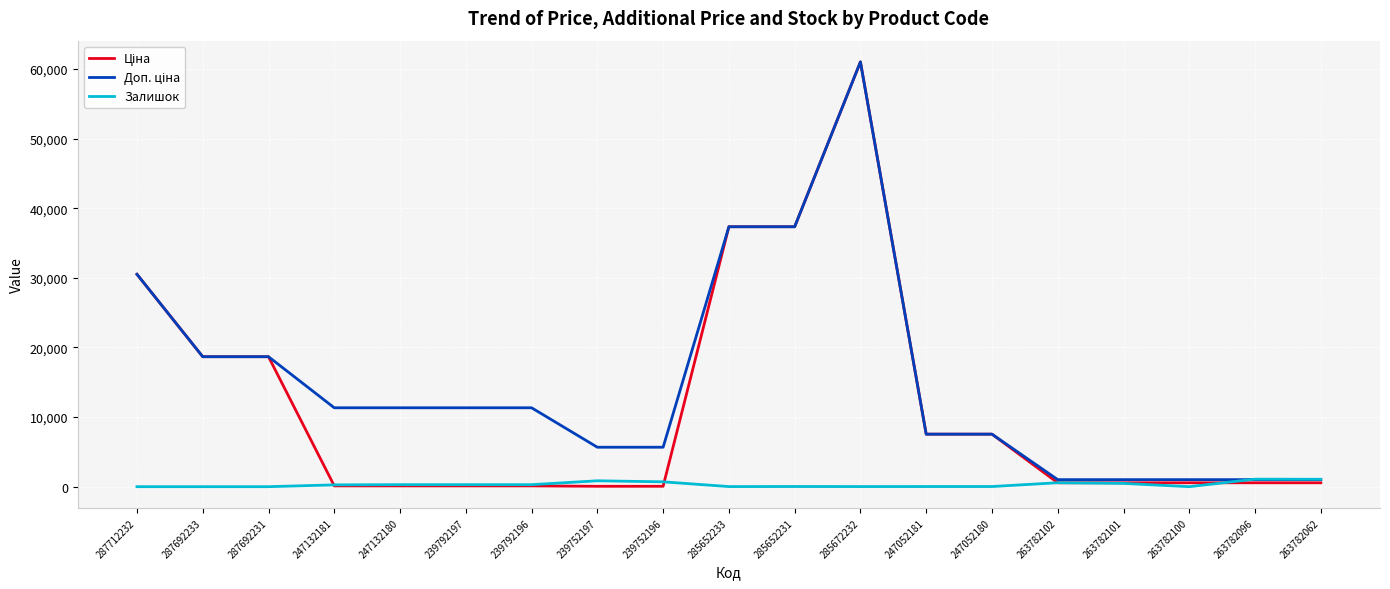

What position from the right is 239792196?

13